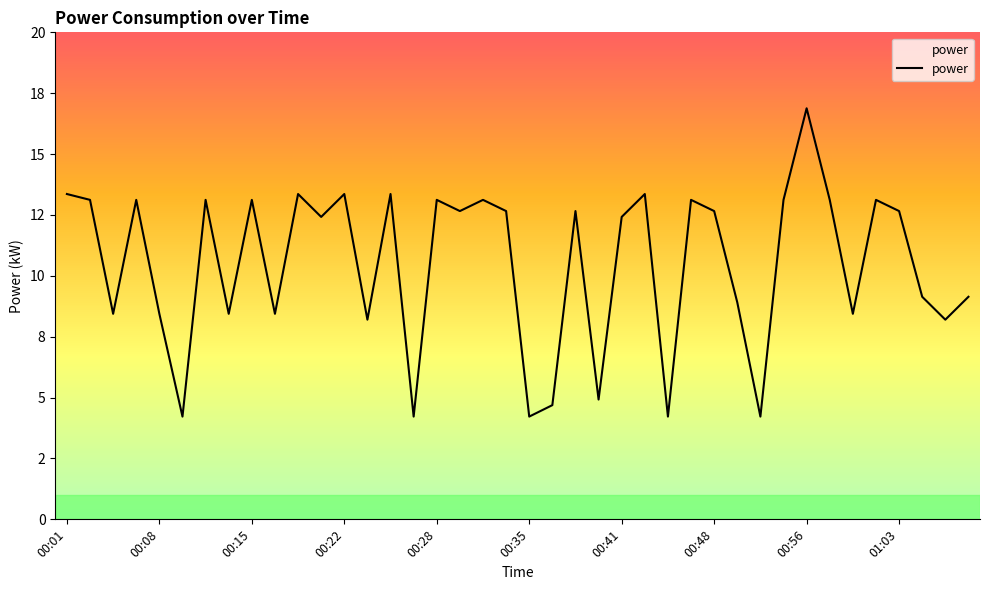

Reading left to right, what are all the values shown in this chart?

13.4	13.1	8.4	13.1	8.4	4.2	13.1	8.4	13.1	8.4	13.4	12.4	13.4	8.2	13.4	4.2	13.1	12.7	13.1	12.7	4.2	4.7	12.7	4.9	12.4	13.4	4.2	13.1	12.7	8.9	4.2	13.1	16.9	13.1	8.4	13.1	12.7	9.1	8.2	9.1